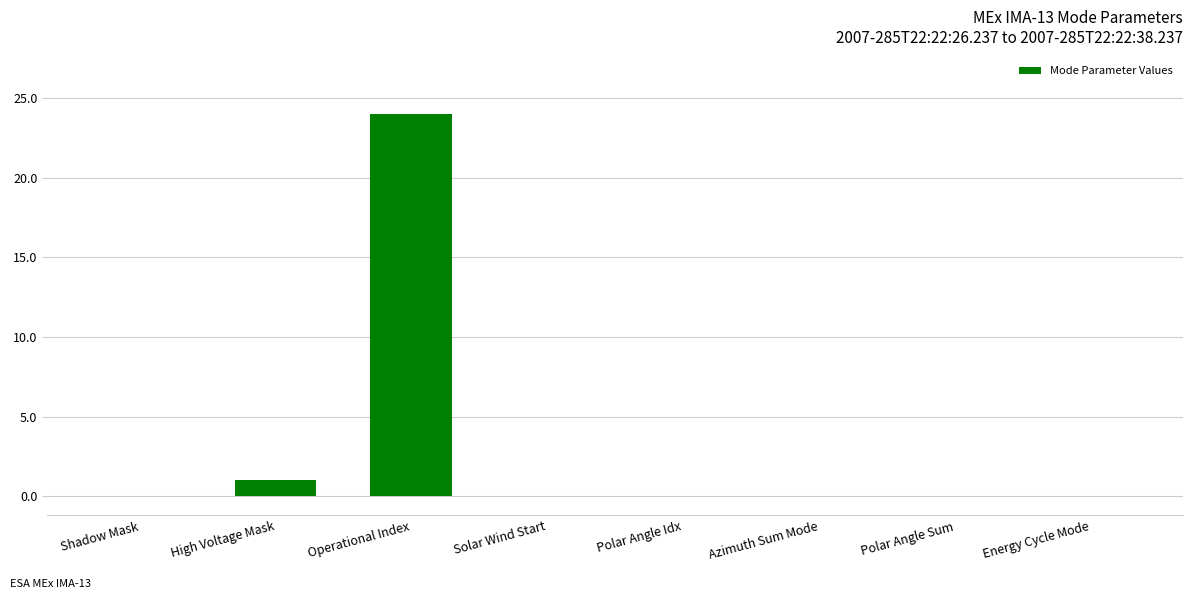

Which category has the highest value across all series?

Operational Index